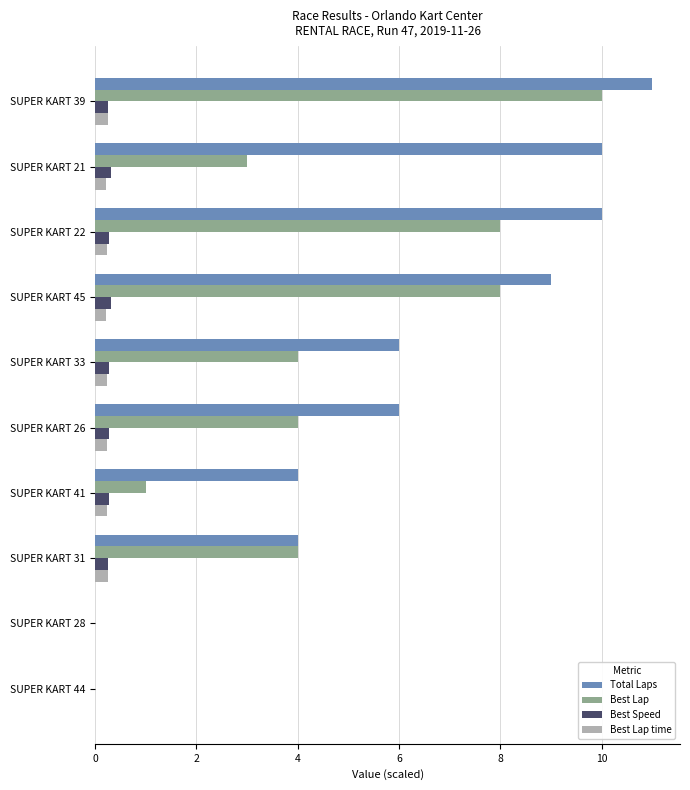

What is the sum of all Best Speed values?

2.2